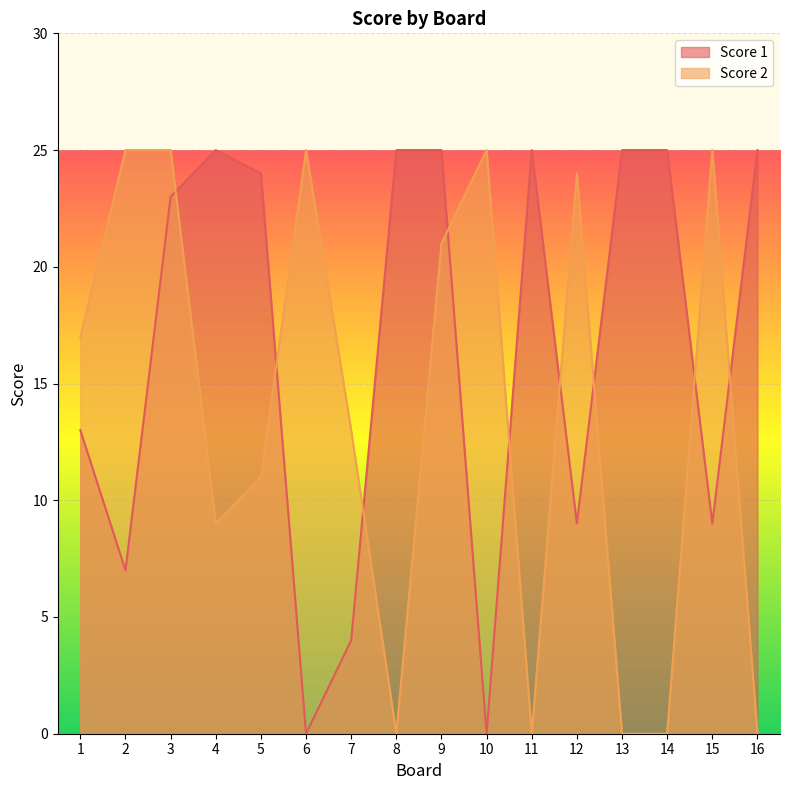

Between which two adjacent categories do Score 2 and Score 1 first intersect?

3 and 4